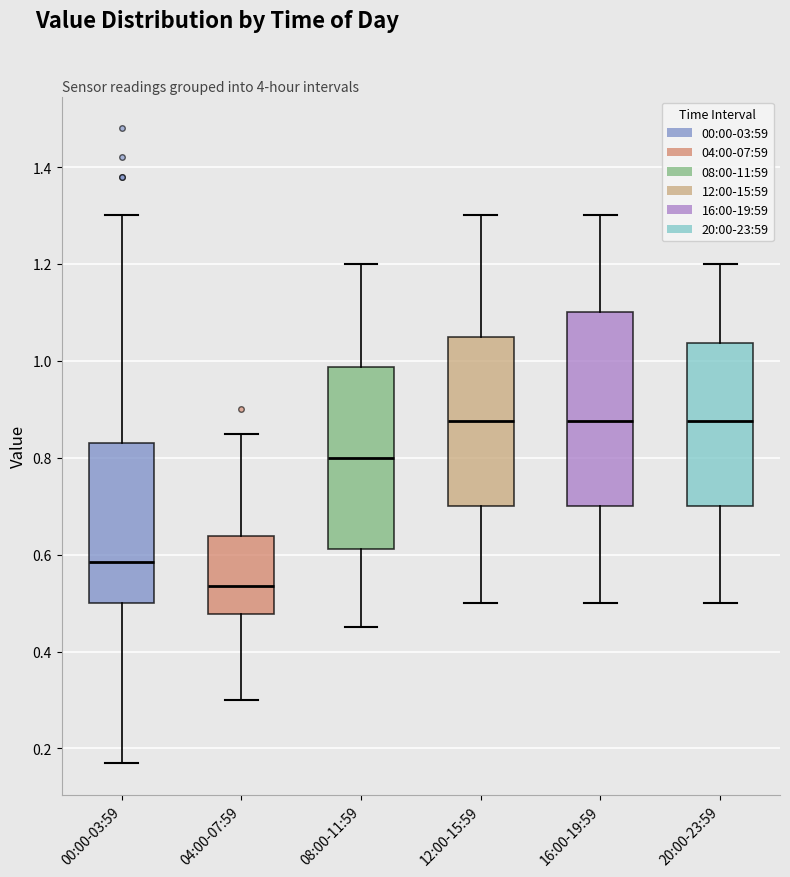

Which box has the lowest median line?

04:00-07:59